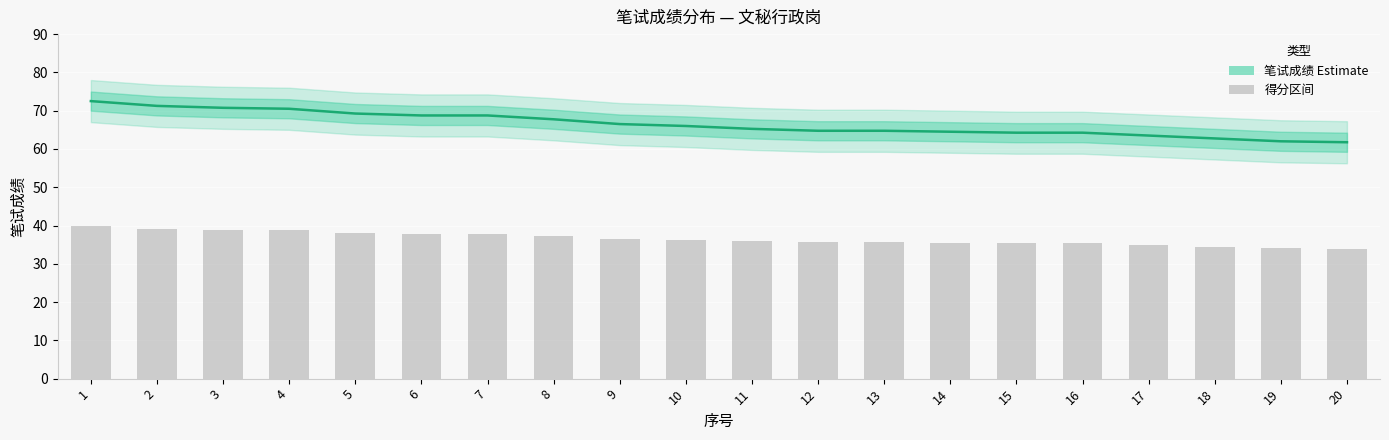

How many data points are less than 66?

10